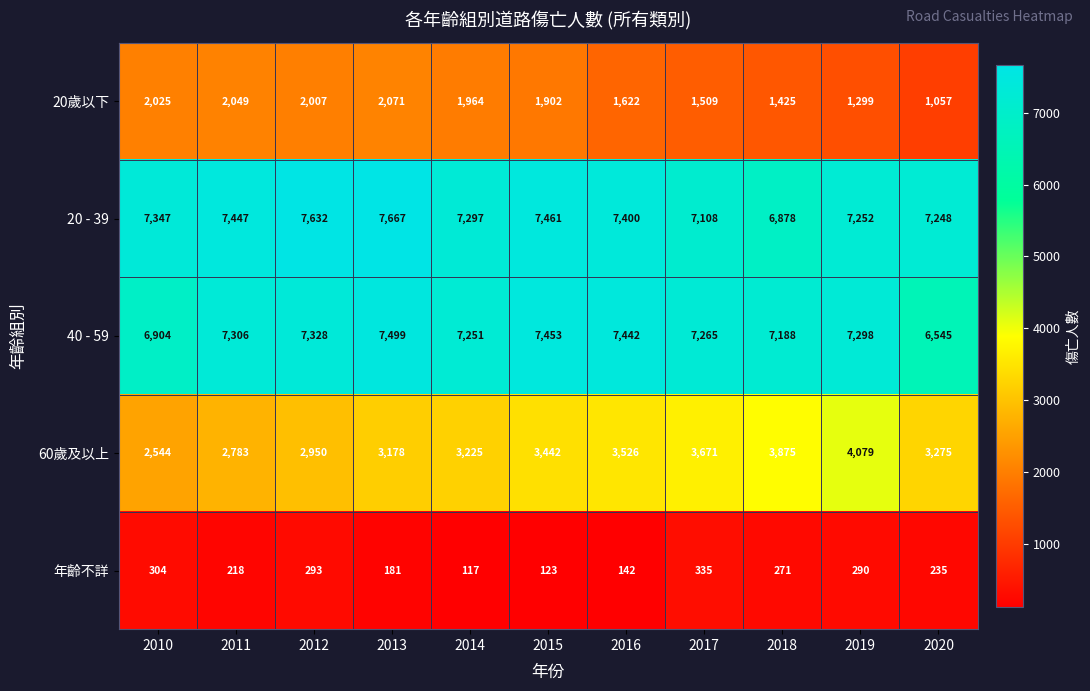

The 40 - 59 series shows 7265 at 2017. True or false?

True